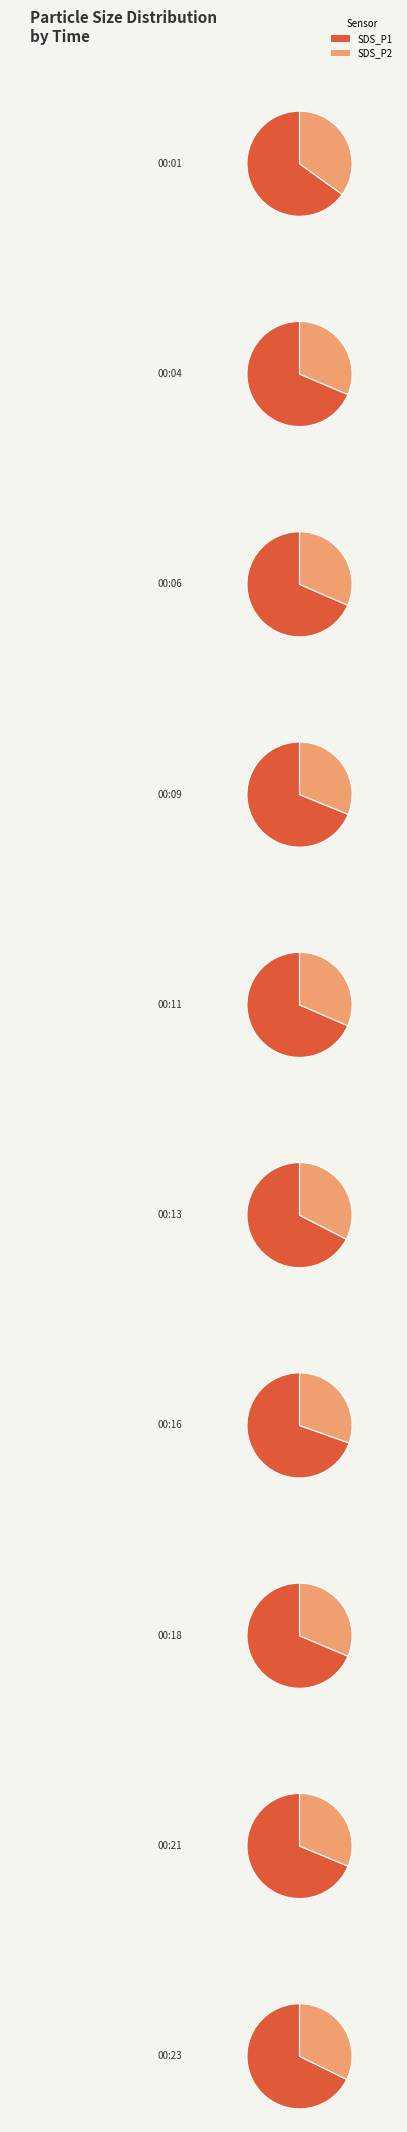

Which series has the largest range (max minus min)?

SDS_P1